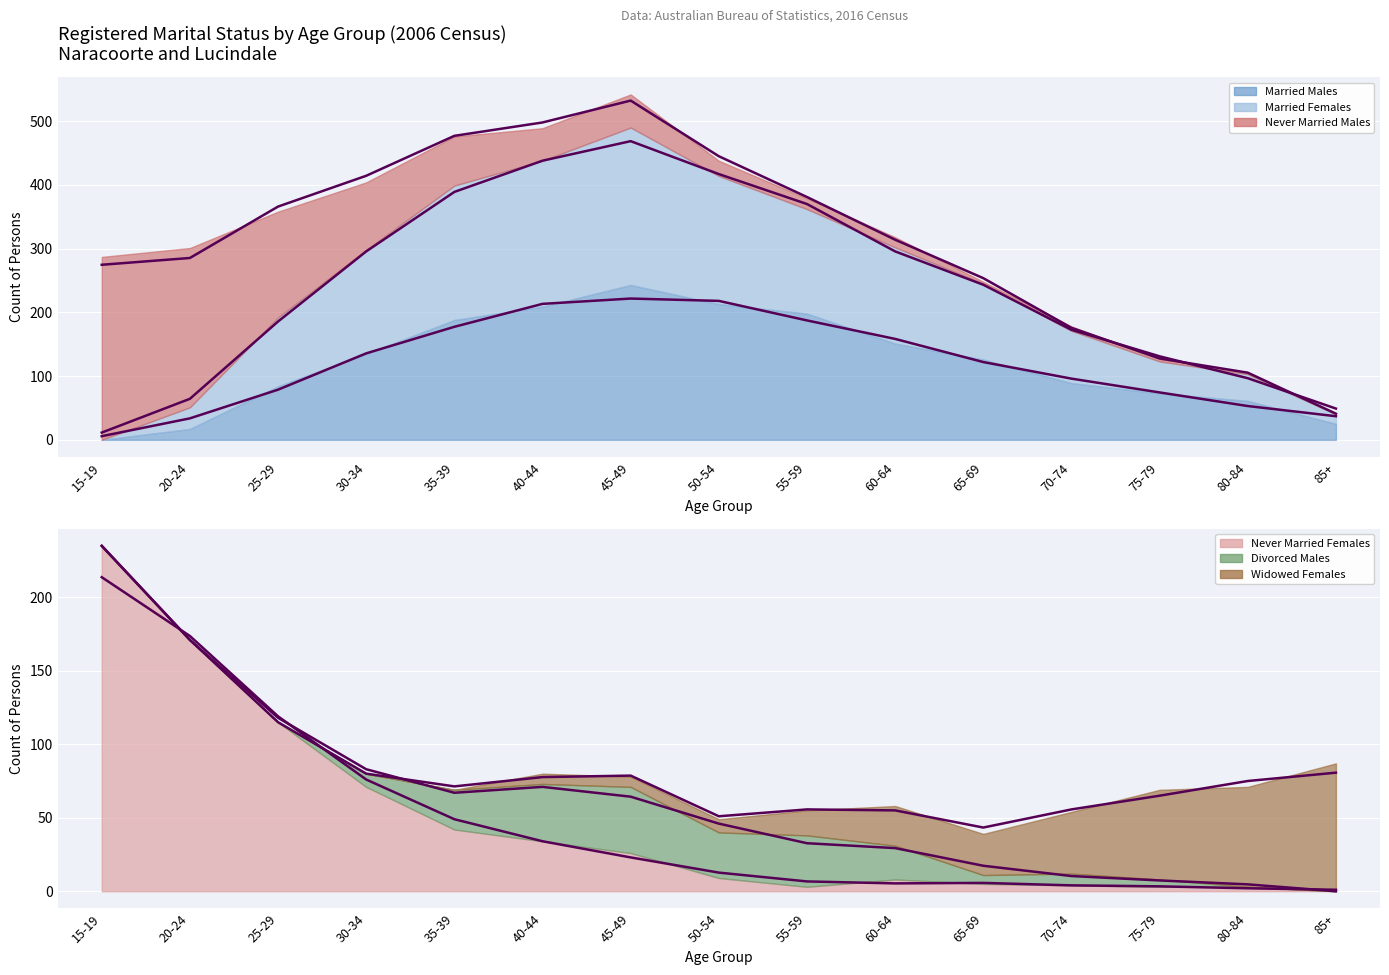

Which series changed the most between 15-19 and 55-59?

Rolling Mean Married Females